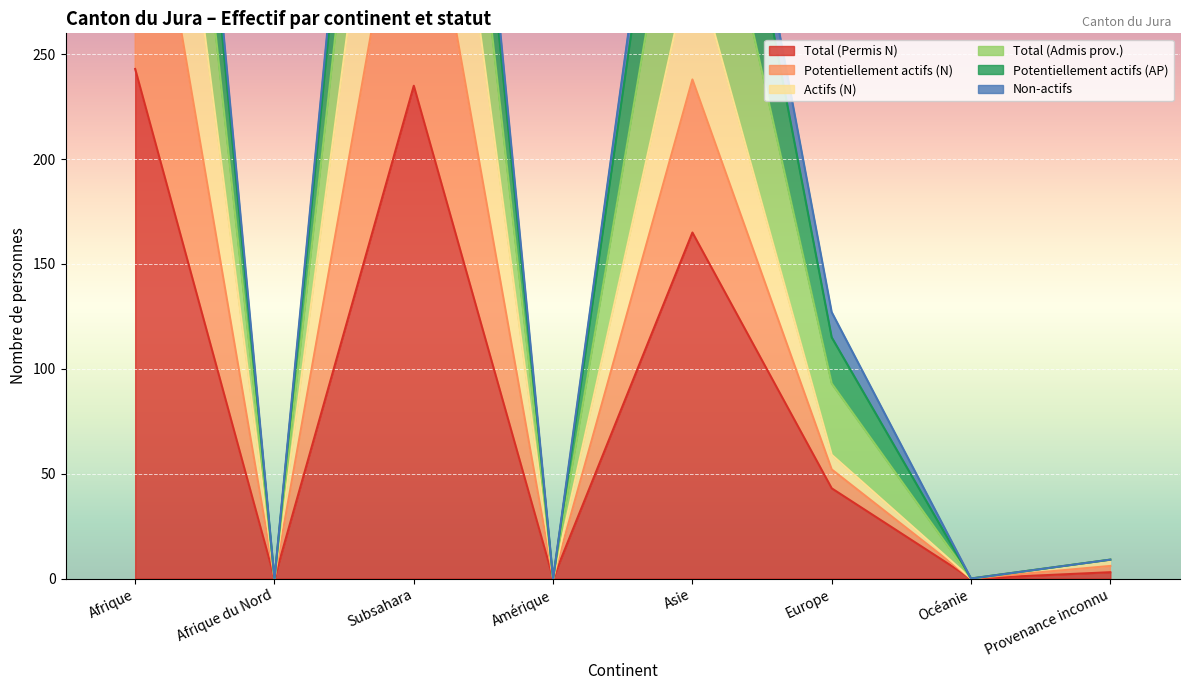

The value of Total (Permis N) at Subsahara is 143. True or false?

False